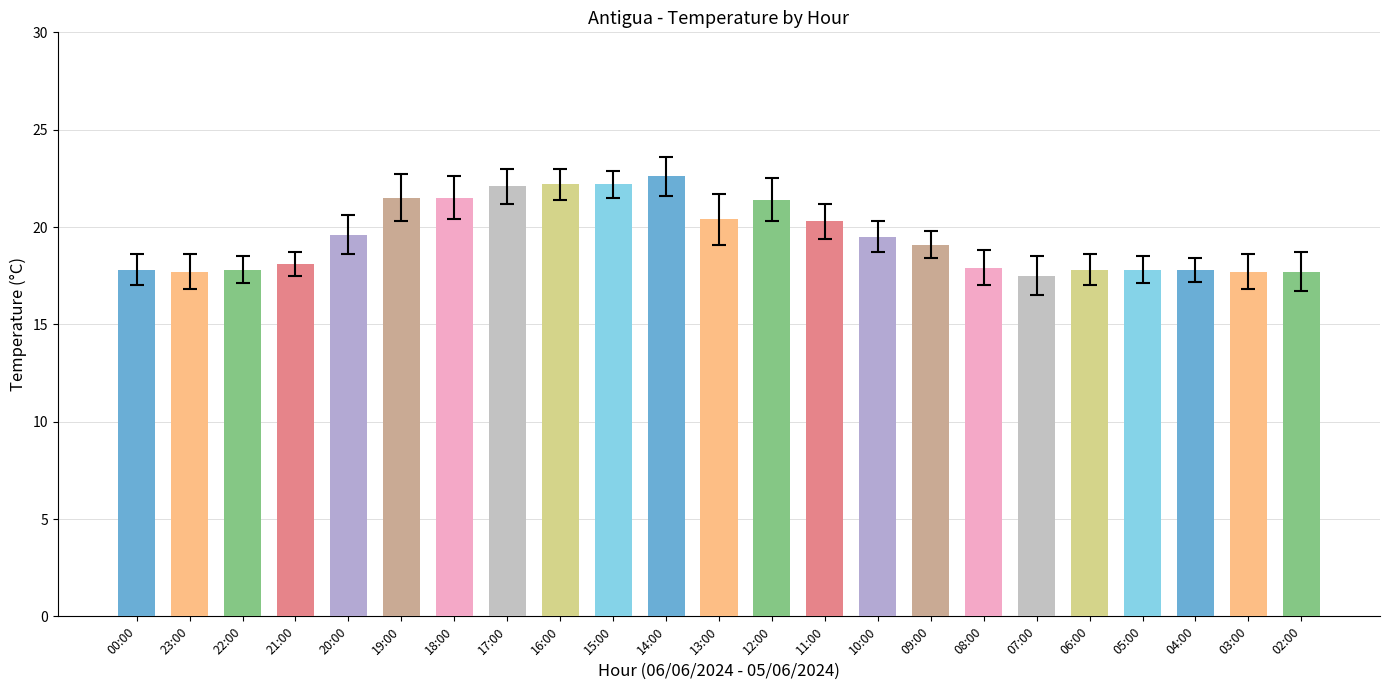

Where does the data first go above 19?

20:00